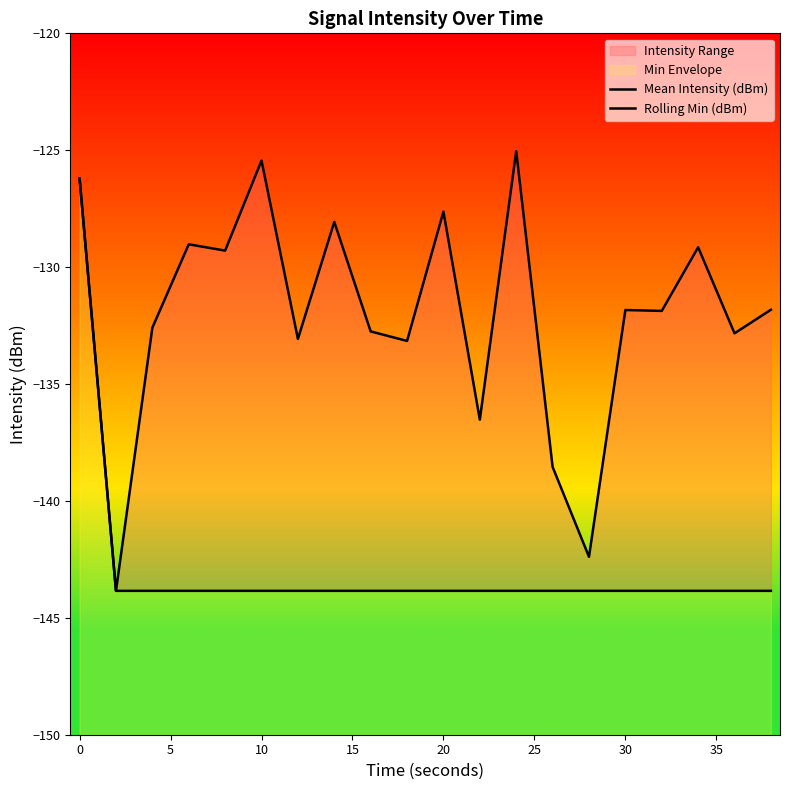

Does the chart display data point markers on the line(s)?

No